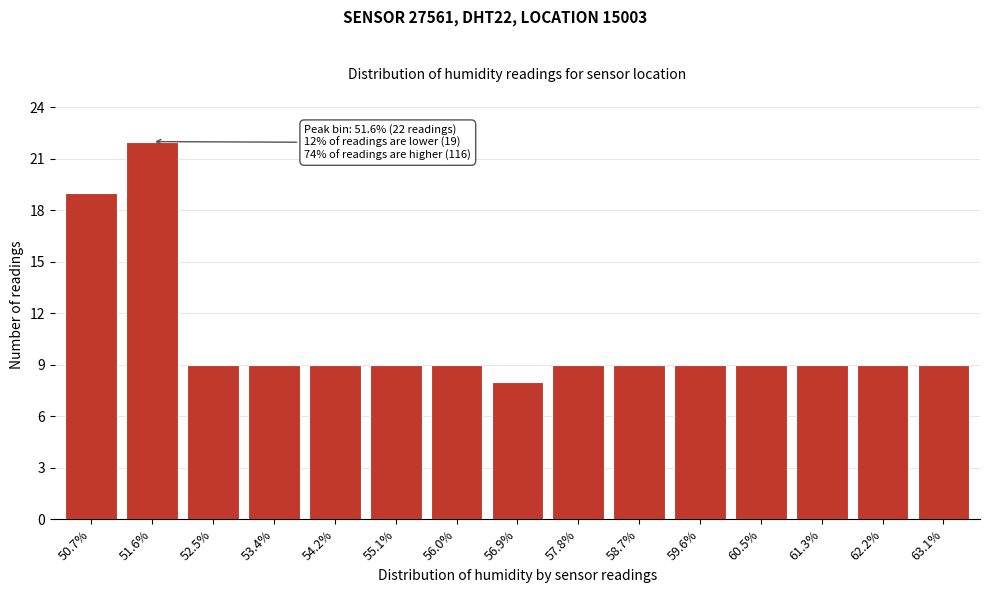

Reading left to right, what are all the values shown in this chart?

50.7%=19	51.6%=22	52.5%=9	53.4%=9	54.2%=9	55.1%=9	56.0%=9	56.9%=8	57.8%=9	58.7%=9	59.6%=9	60.5%=9	61.3%=9	62.2%=9	63.1%=9